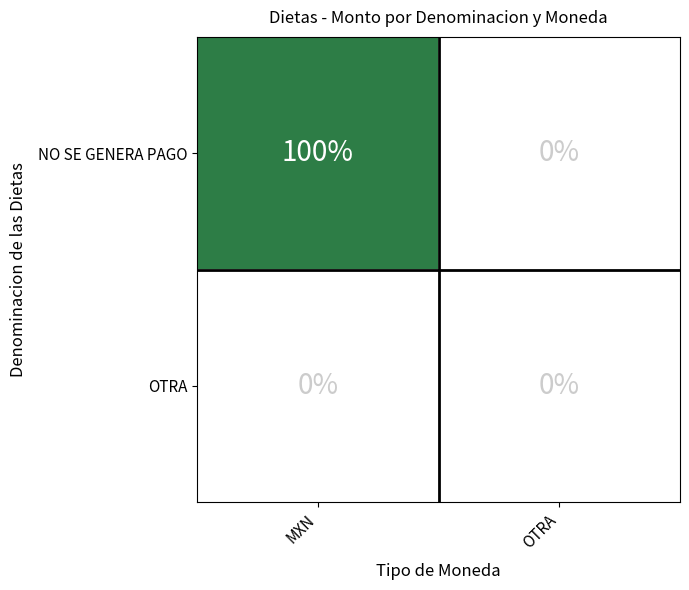

Is it true that NO SE GENERA PAGO equals 0 at OTRA?

True